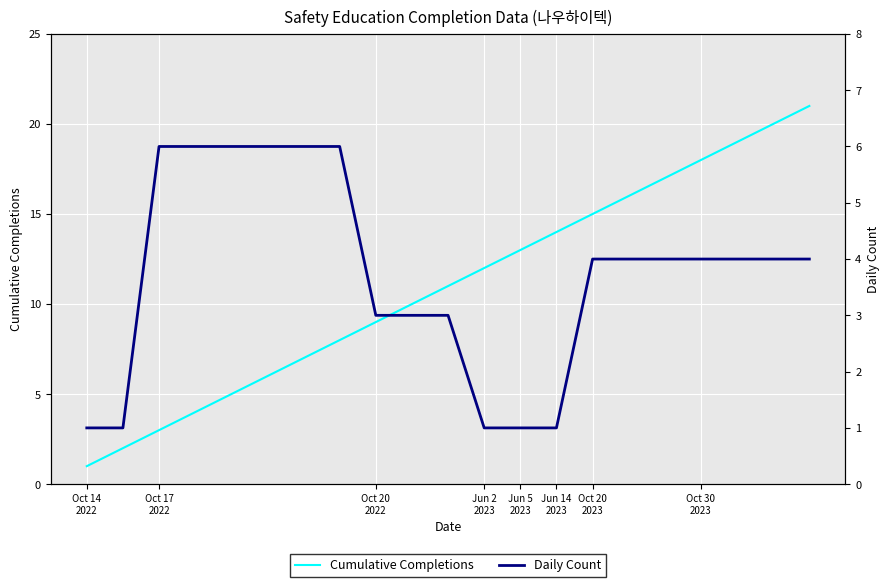

True or false: Cumulative Completions and Daily Count intersect in this chart.

True